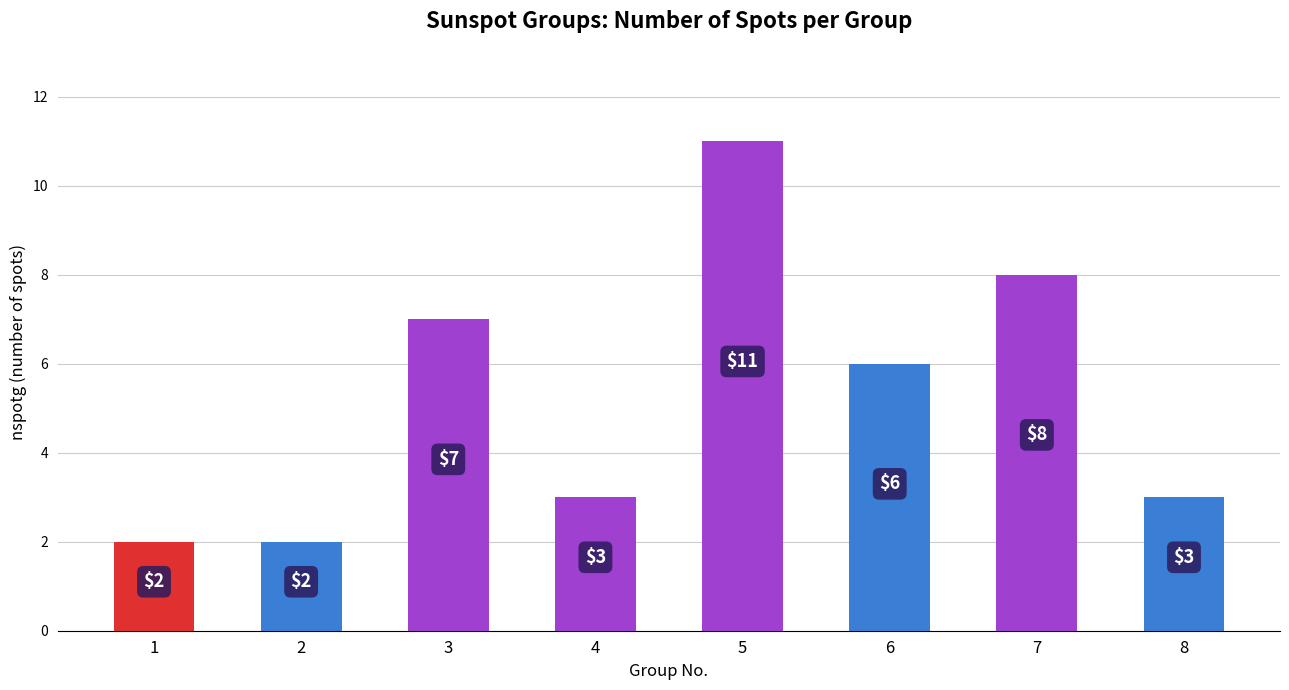

Count the number of categories in the chart.

8